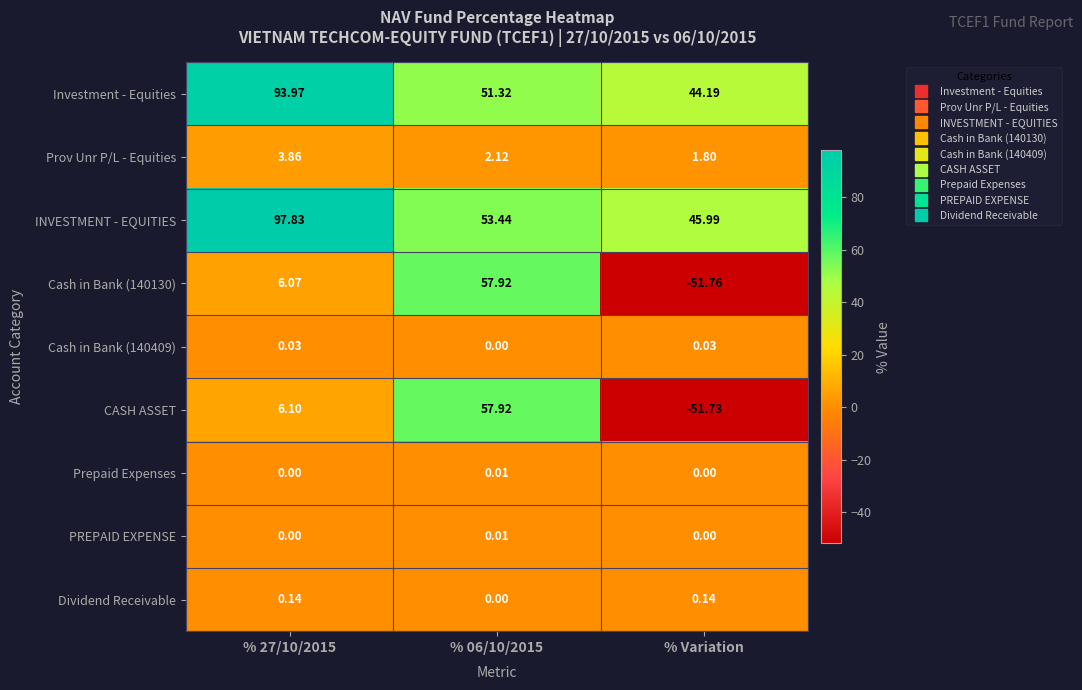

Which category has the lowest value in the INVESTMENT - EQUITIES series?

% Variation